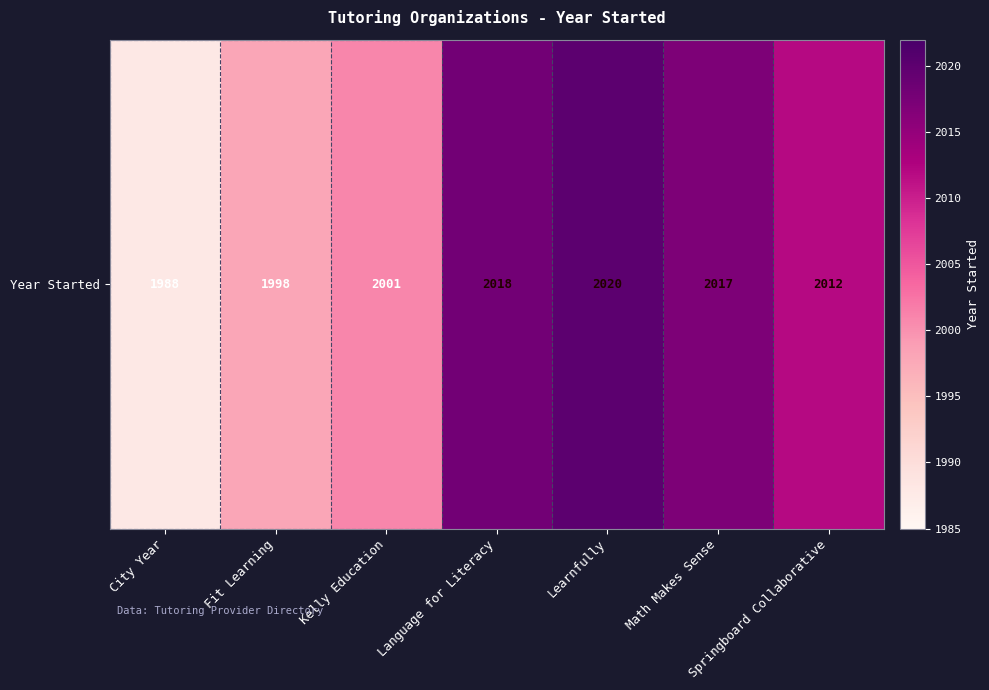

List the labels in order of value, largest first.

Learnfully, Language for Literacy, Math Makes Sense, Springboard Collaborative, Kelly Education, Fit Learning, City Year